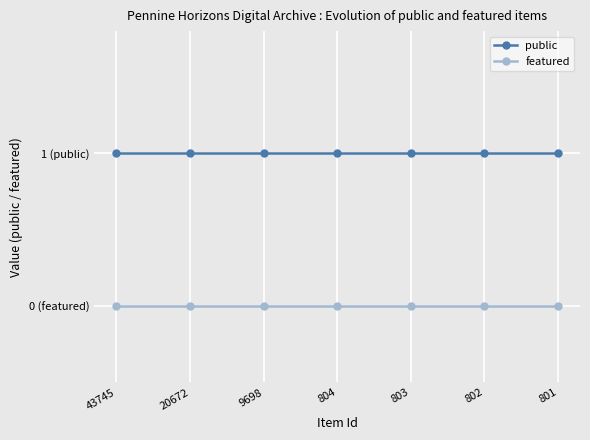

Rank the series at 20672 from lowest to highest value.

featured, public